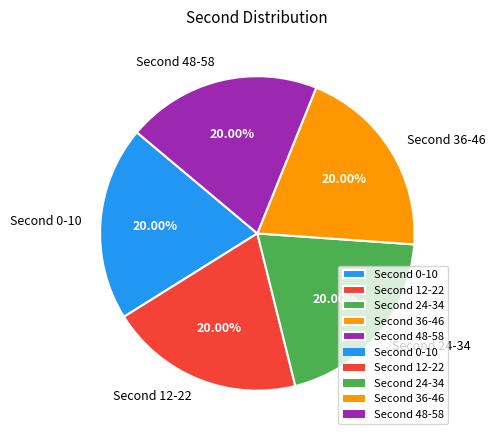

Does any single category account for the majority?

No